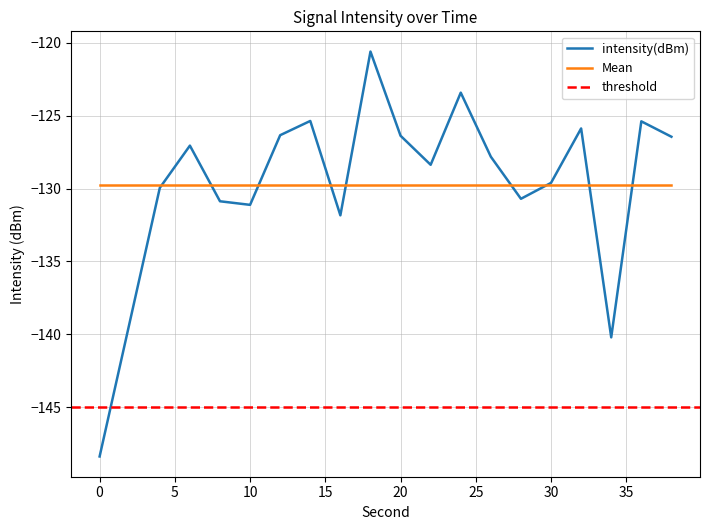

Rank the categories by value from highest to lowest.

18, 24, 14, 36, 32, 12, 20, 38, 6, 26, 22, 30, 4, 28, 8, 10, 16, 2, 34, 0